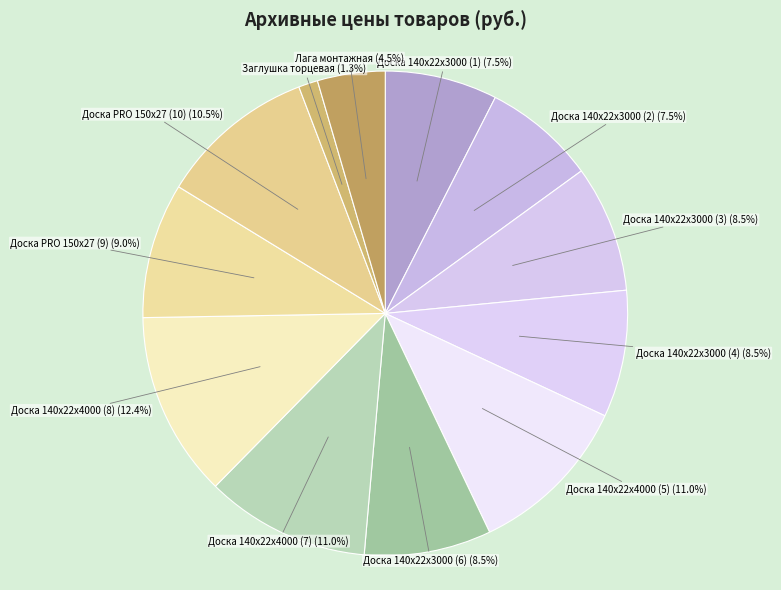

Is there any slice that represents more than half of the pie?

No